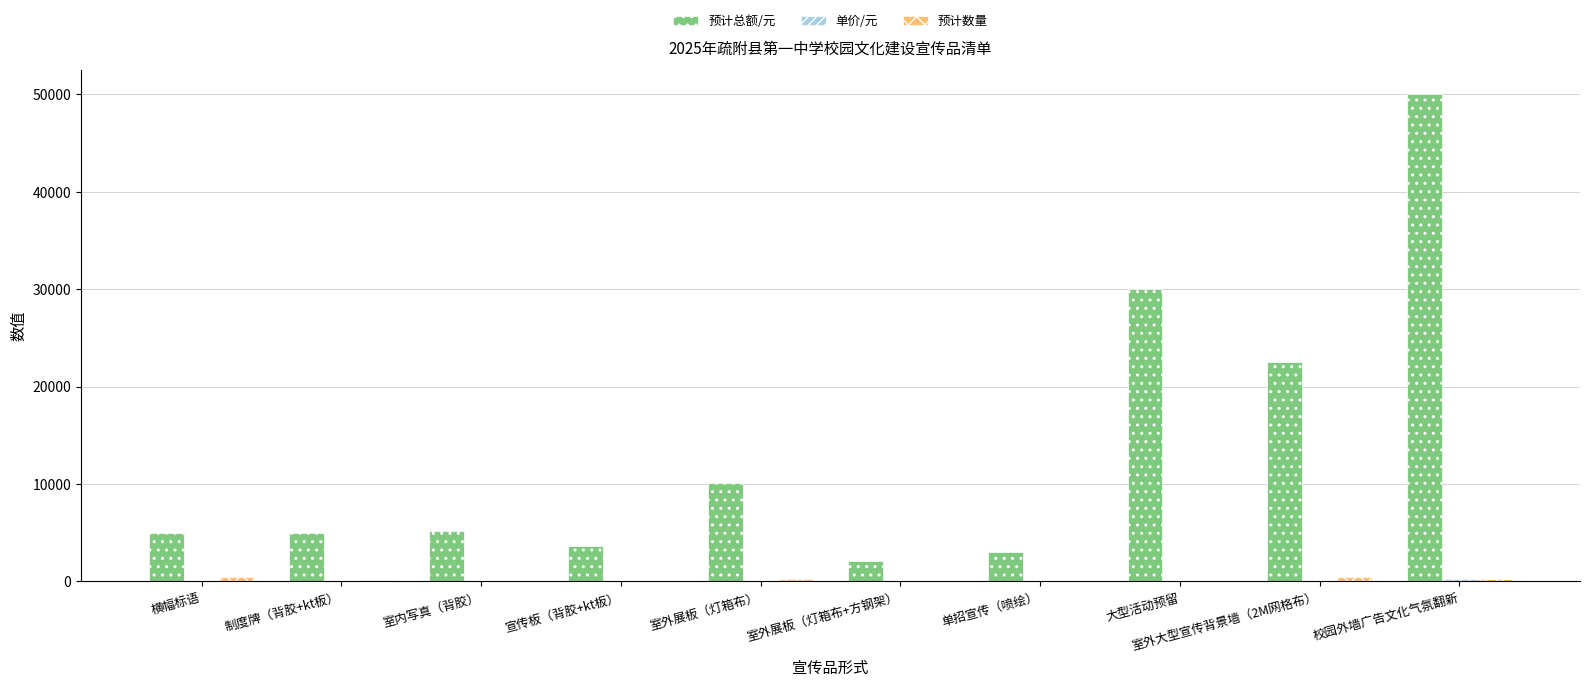

The value of 预计总额/元 at 单招宣传（喷绘） is 3000.0. True or false?

True